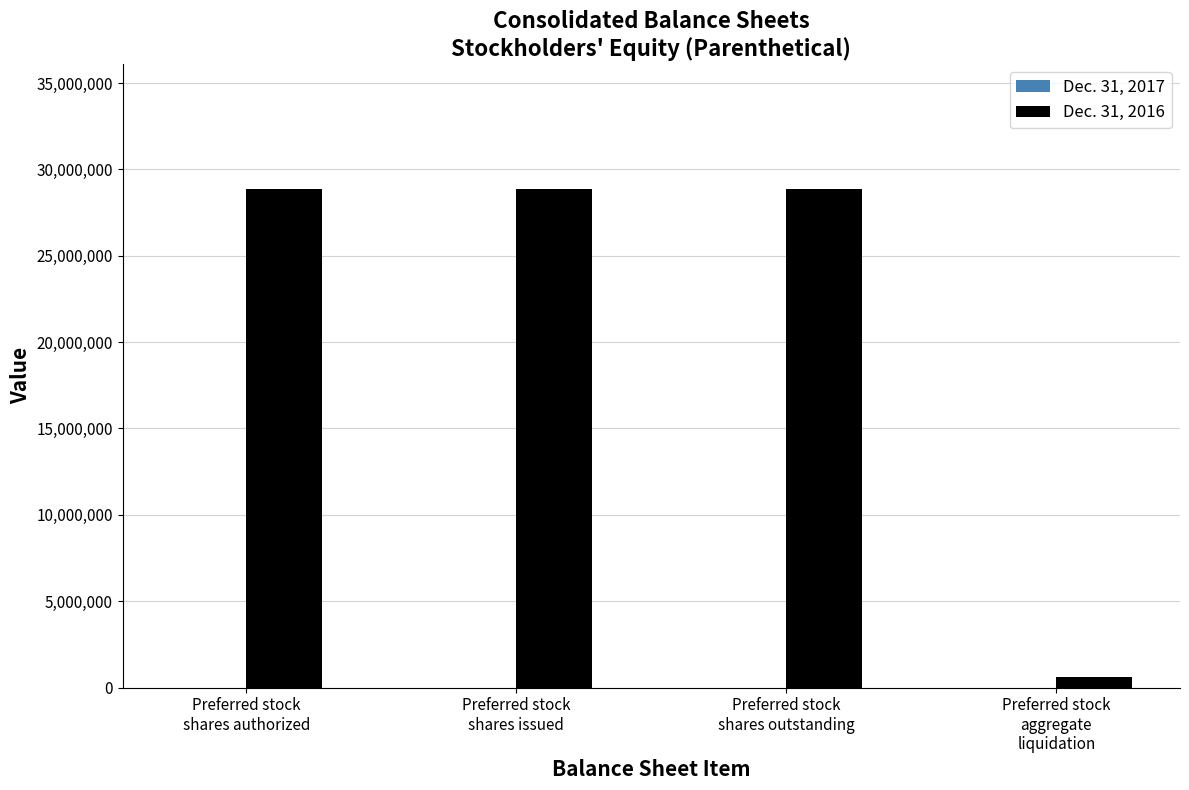

What is the greatest value displayed?

28884540